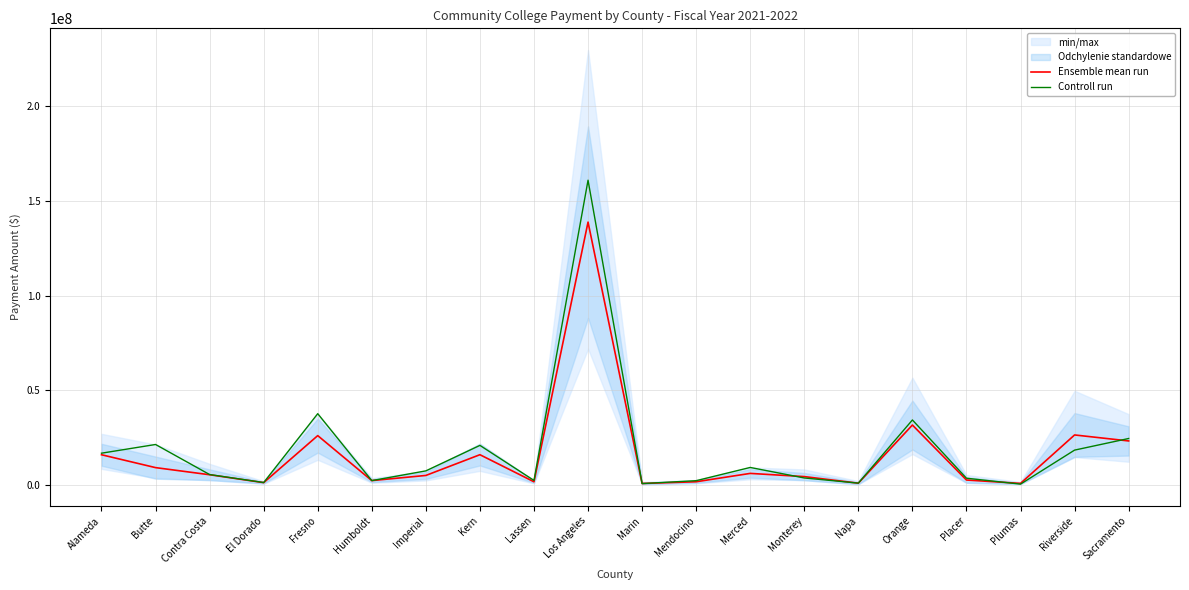

What is the spread (max minus min) of values at Contra Costa?

100123.7